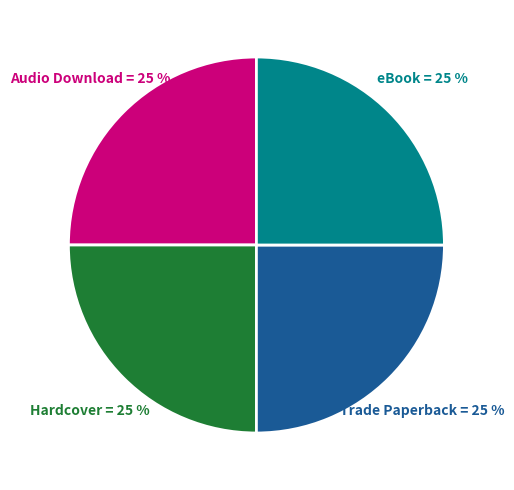

What is the ratio of the value at eBook to the value at Audio Download?

1.0